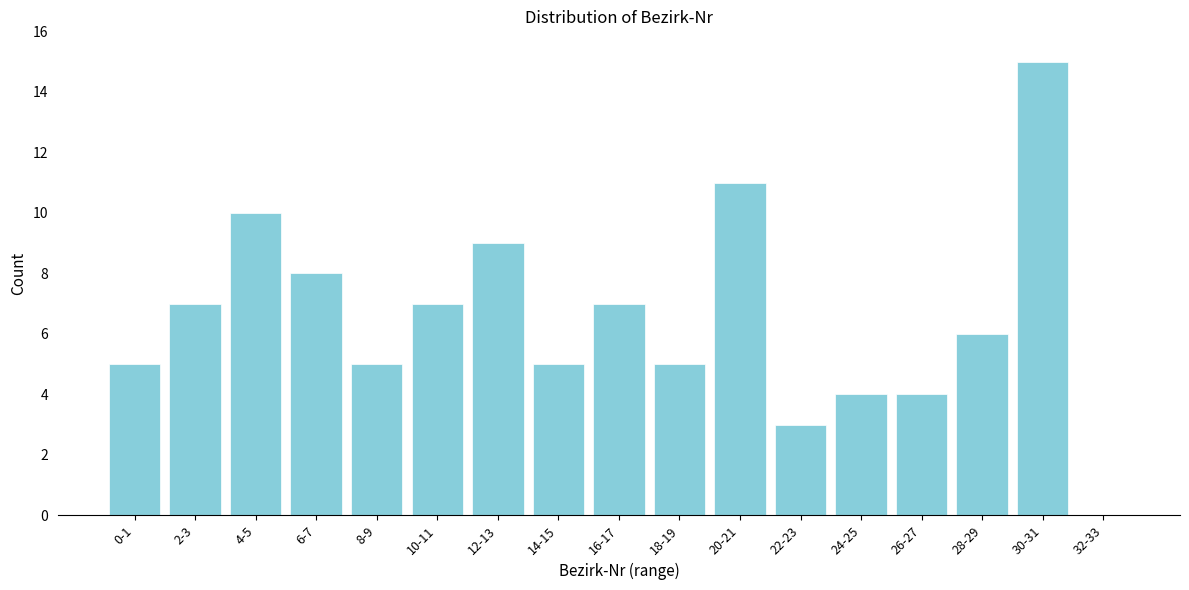

Reading left to right, transcribe all the data shown in this chart.

0-1=5	2-3=7	4-5=10	6-7=8	8-9=5	10-11=7	12-13=9	14-15=5	16-17=7	18-19=5	20-21=11	22-23=3	24-25=4	26-27=4	28-29=6	30-31=15	32-33=0